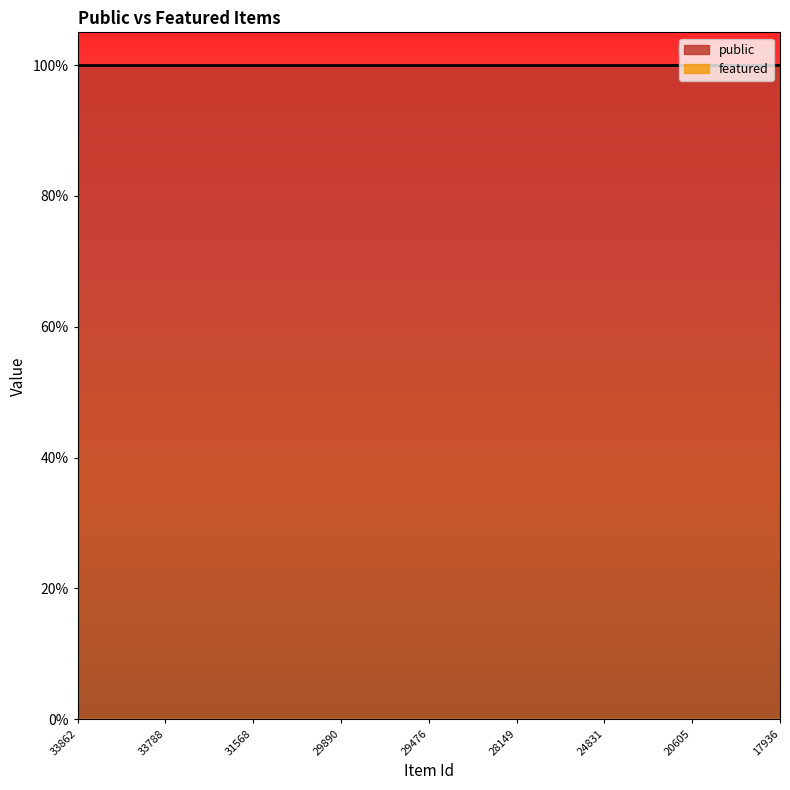

Is it true that public equals 1 at 29474?

True